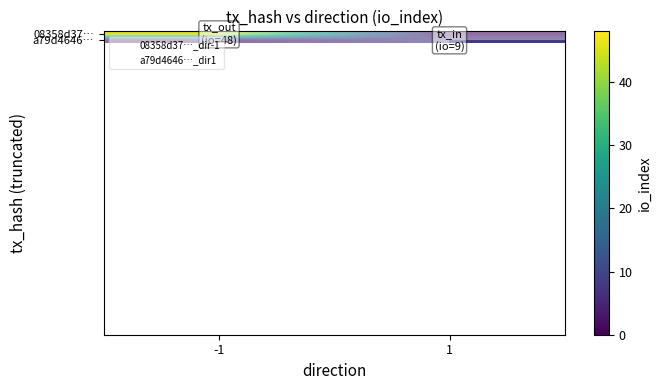

Which series has the largest range (max minus min)?

08358d37…